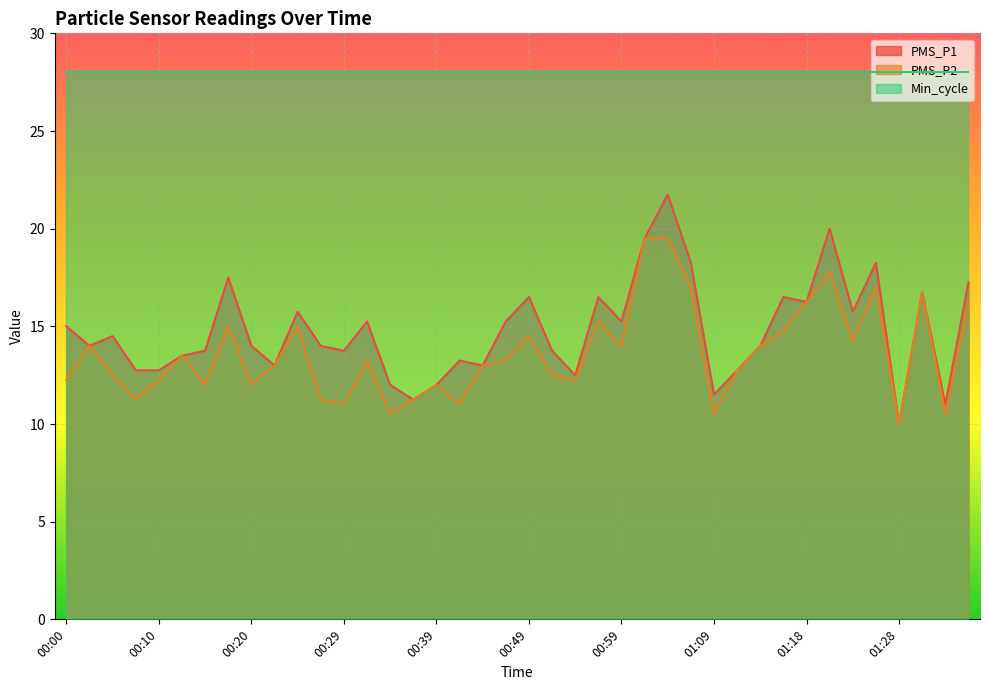

List the series in order of their peak value, highest first.

Min_cycle, PMS_P1, PMS_P2